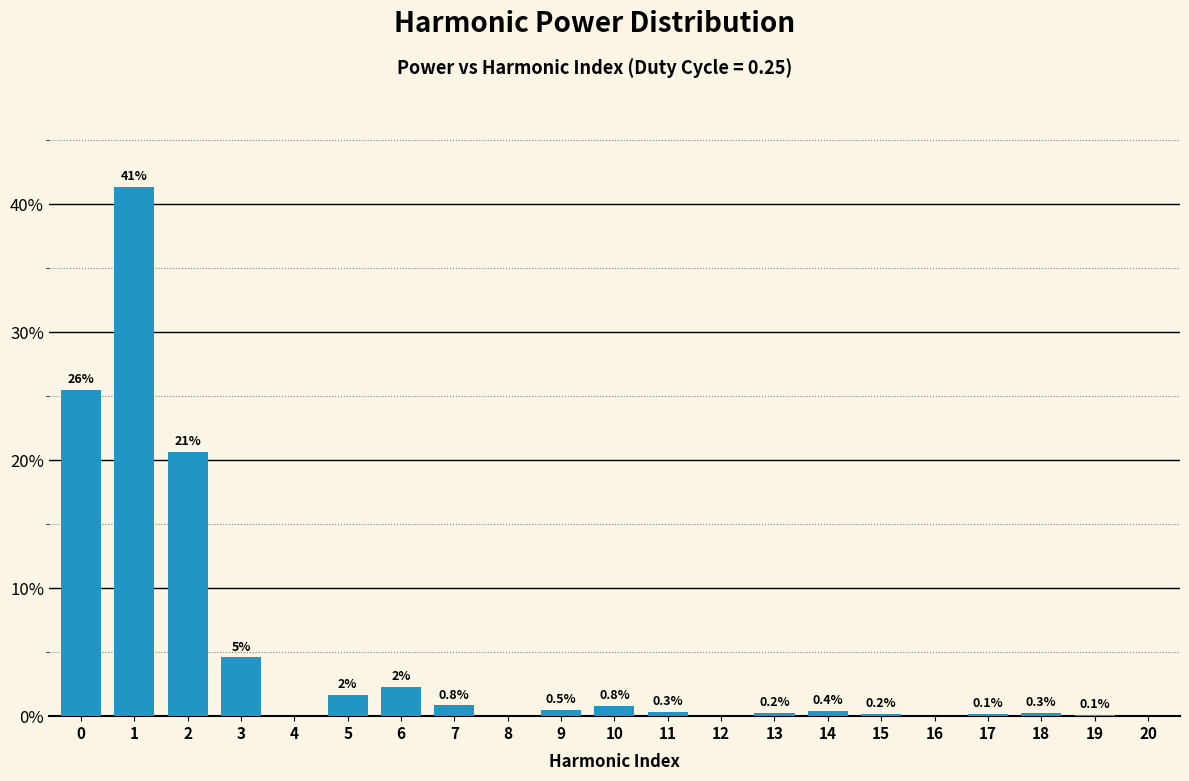

Read the value at 0.

25.5